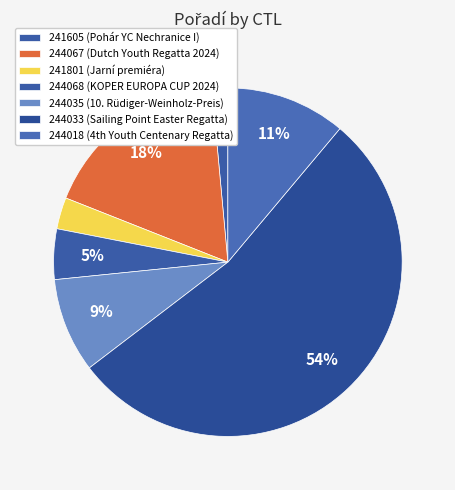

Does 244033 represent more than half of the total?

Yes